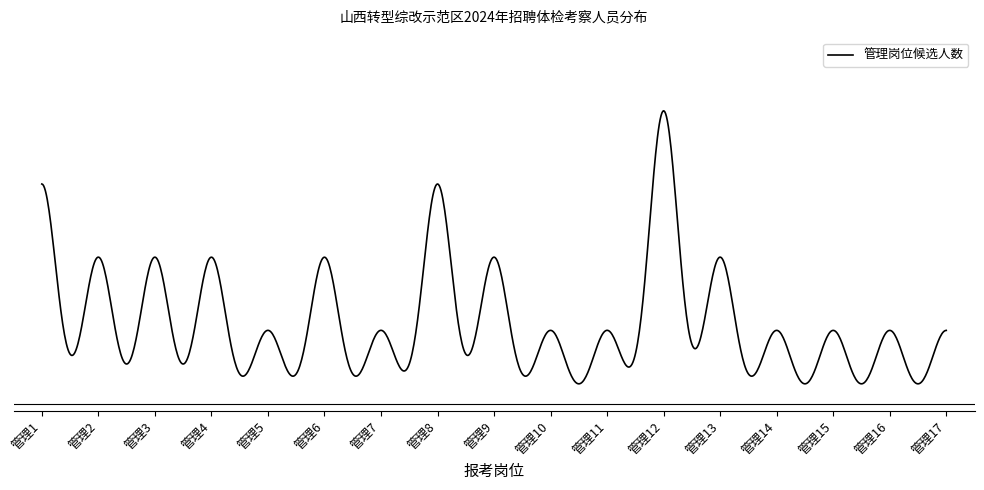

Which label corresponds to the largest value in the chart?

管理12